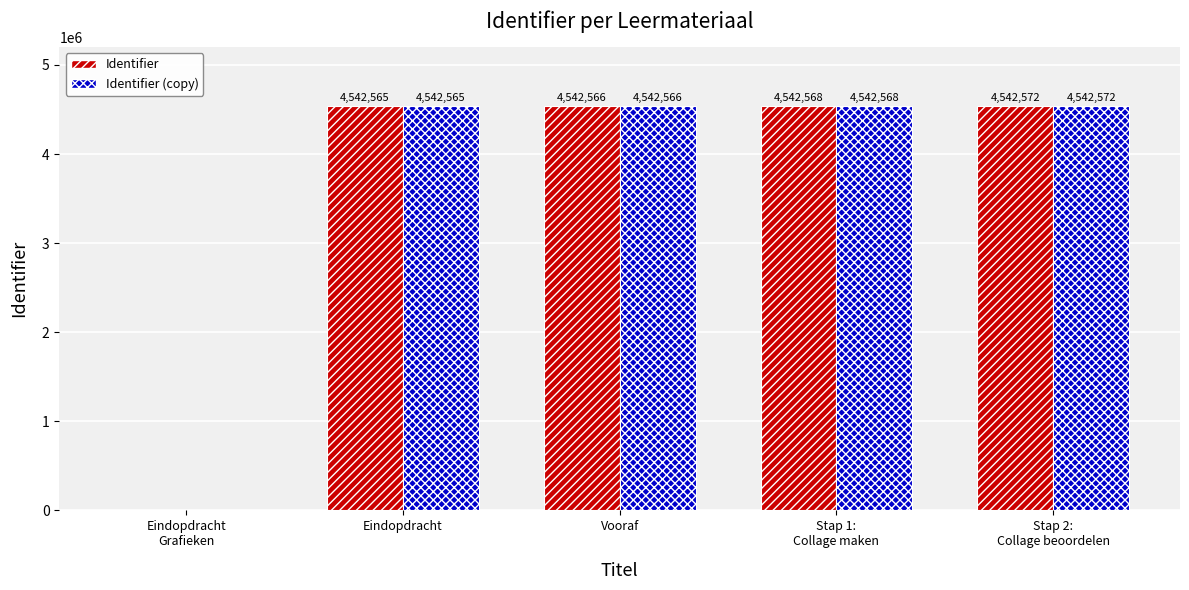

What are all the series names shown in the legend?

Identifier, Identifier (copy)